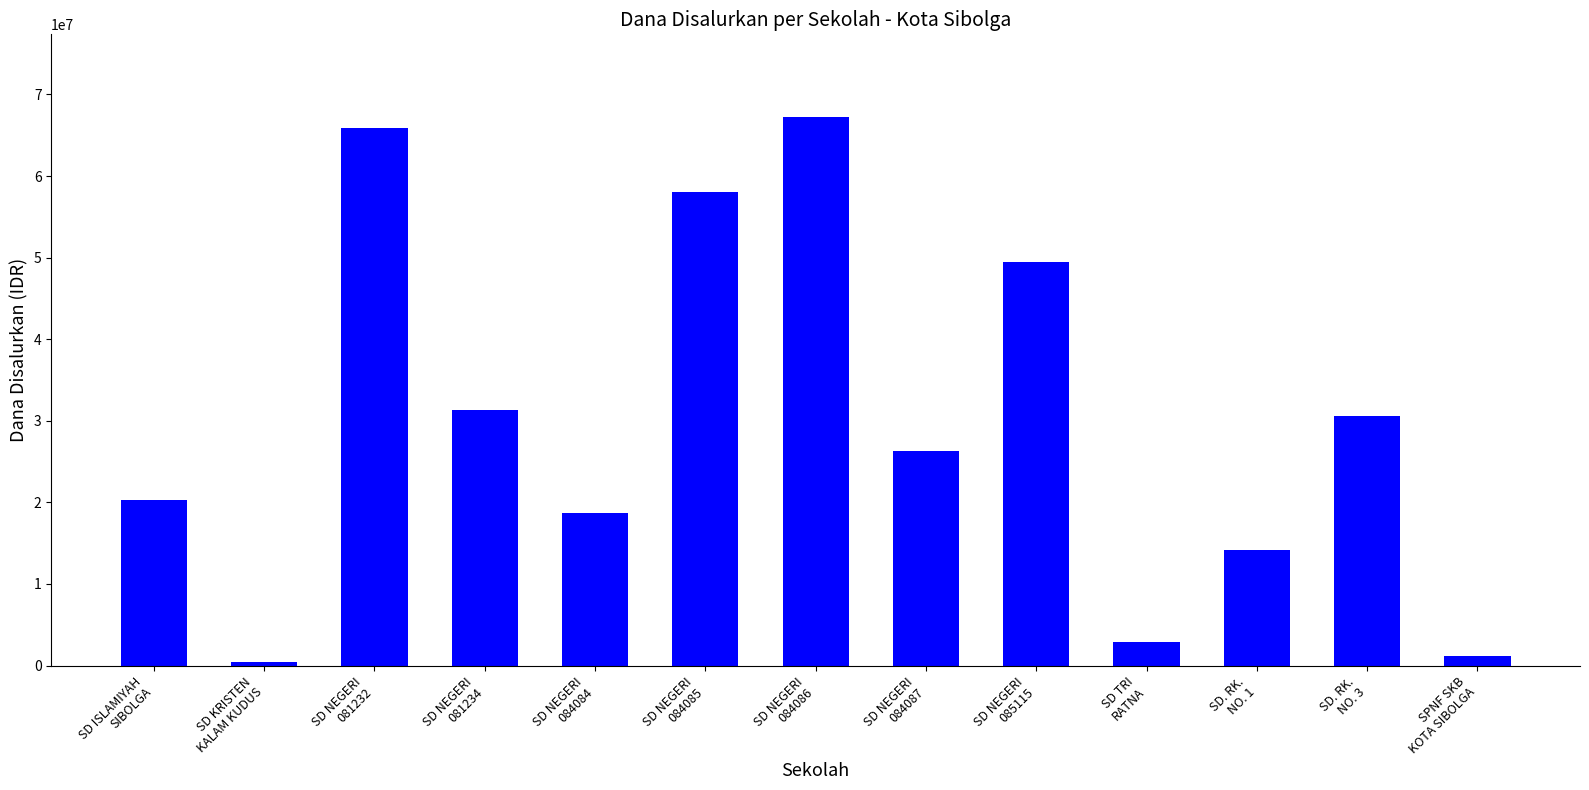

How many categories are shown in the chart?

13